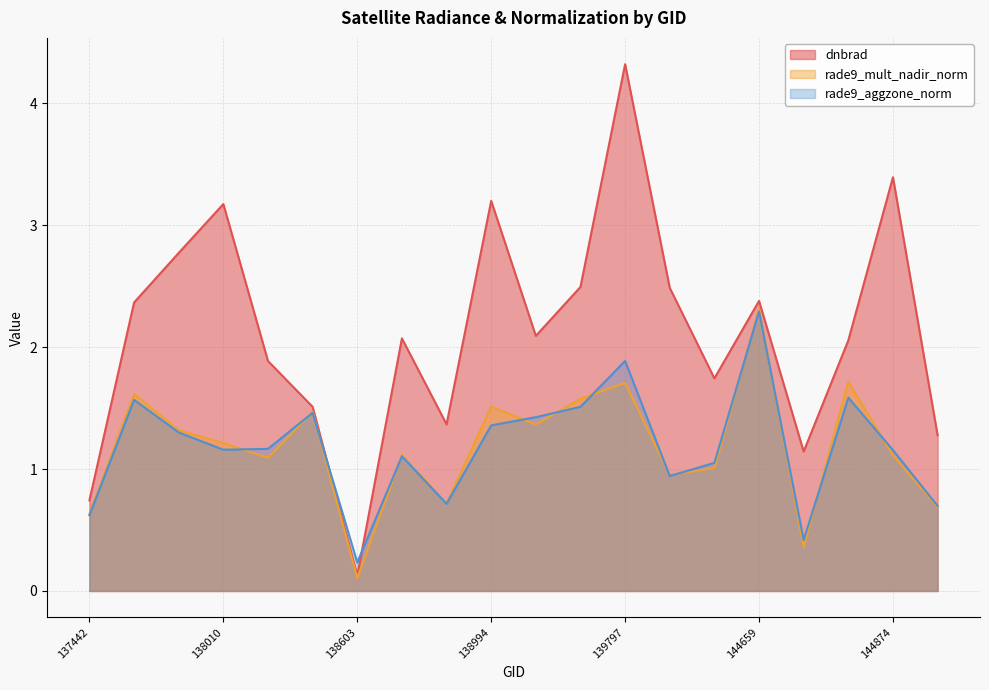

What is the average value of the dnbrad series?

2.1